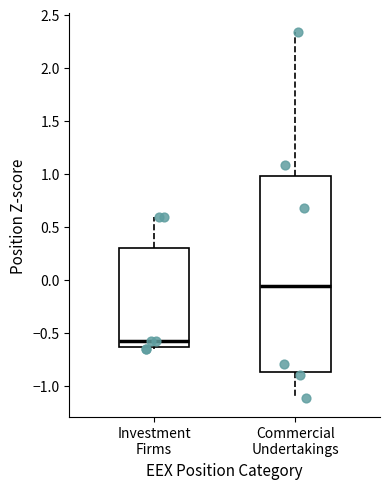

Reading left to right, read every box against the y-axis: the position of its median line, the range the box covers, and the ends of its whiskers. The values are not printed on the chart, so give them approximately, as read against the axis.

Investment Firms: median -0.60, box -0.65 to 0.30, whiskers -0.65 (just below the box's lower edge) to 0.60
Commercial Undertakings: median -0.05, box -0.85 to 1.00, whiskers -1.10 to 2.35